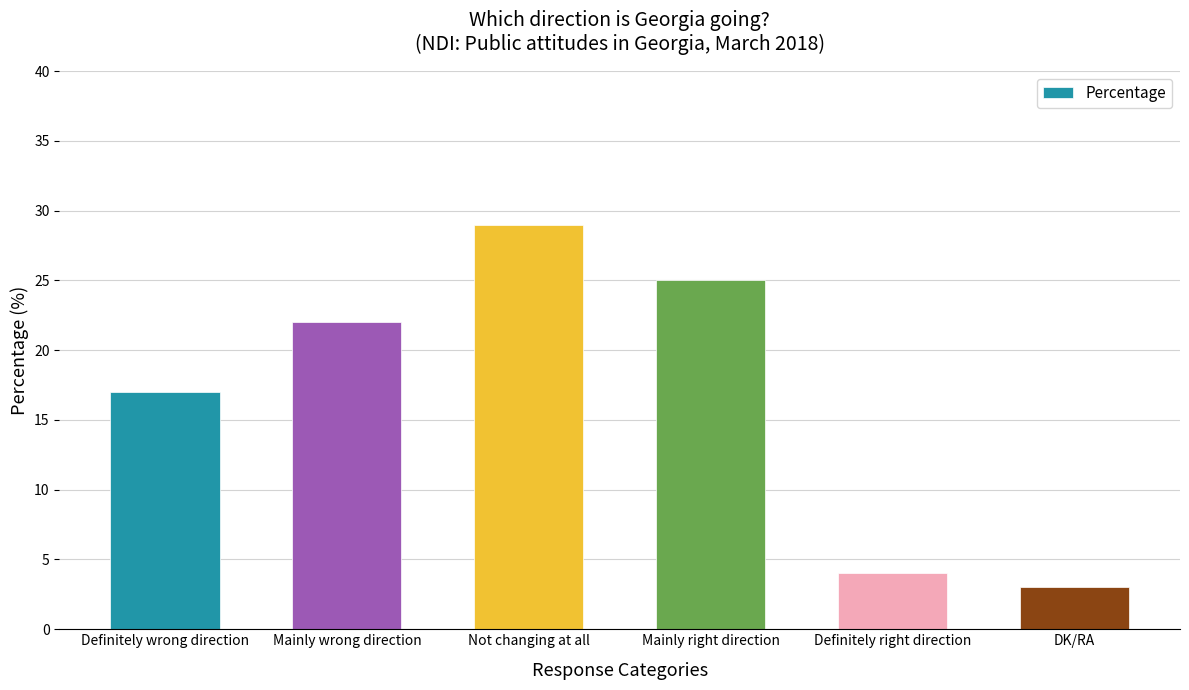

What is the label of the 4th bar from the left?

Mainly right direction